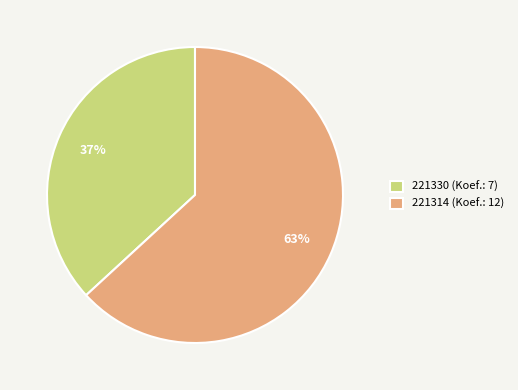

Which has a higher value, 221314 or 221330?

221314